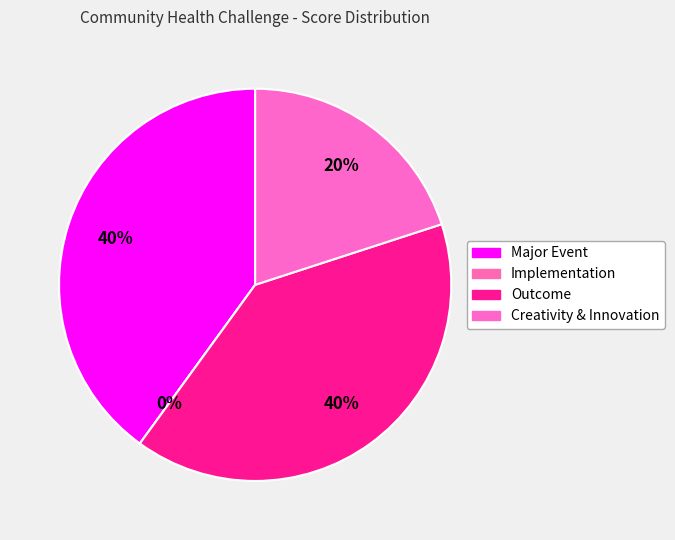

Which slice is the smallest?

Implementation